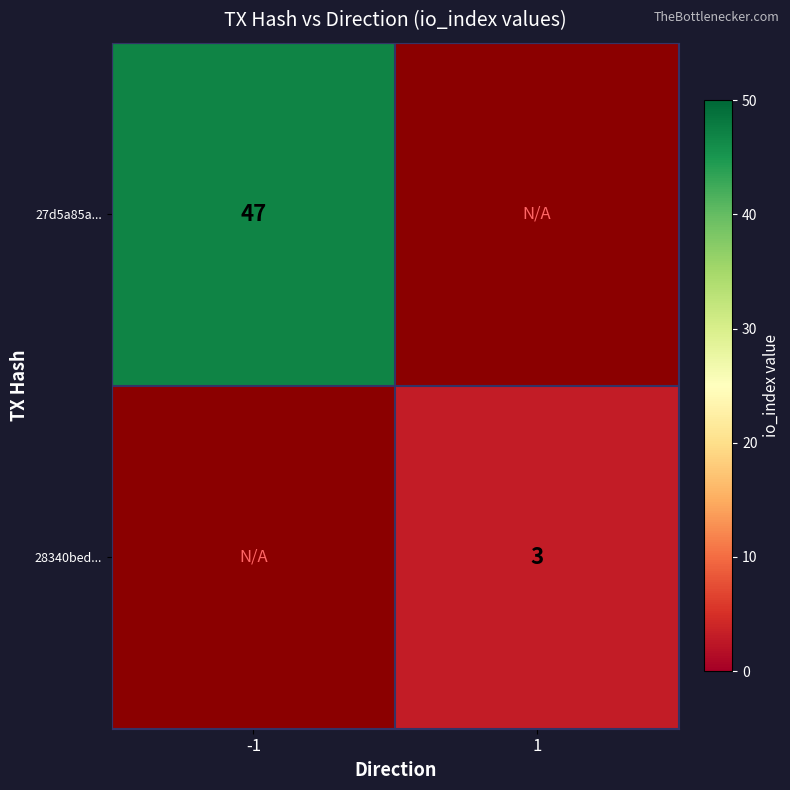

The value of 28340bed... at 1 is 3. True or false?

True